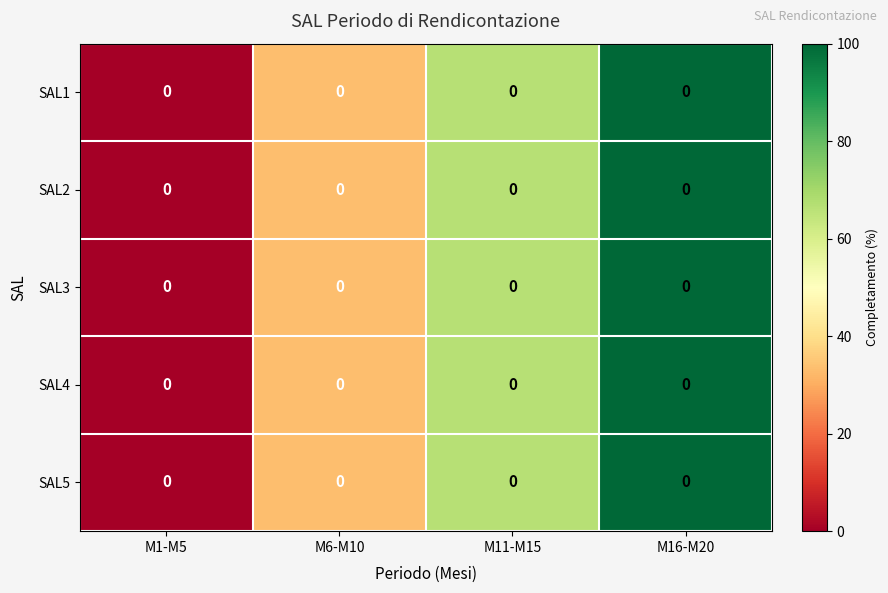

Rank the series by their maximum value, from lowest to highest.

SAL1, SAL2, SAL3, SAL4, SAL5